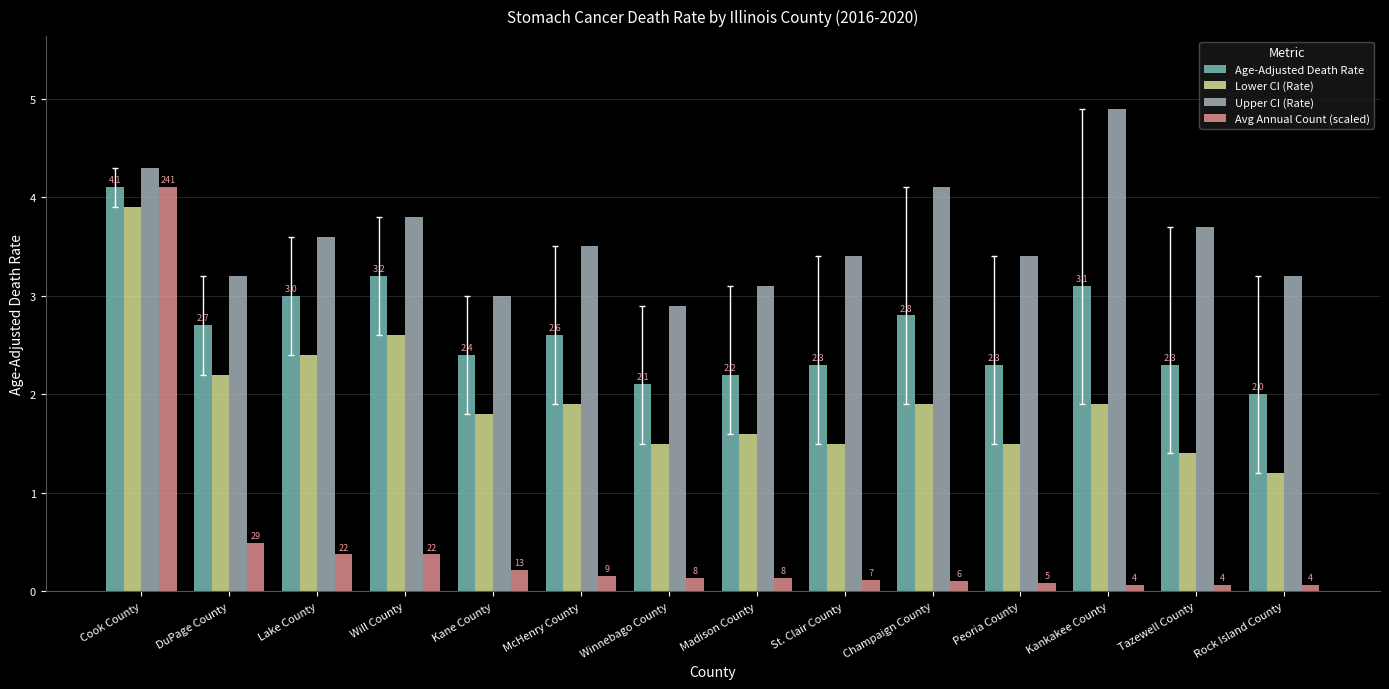

Which series changed the most between DuPage County and Rock Island County?

Lower CI (Rate)